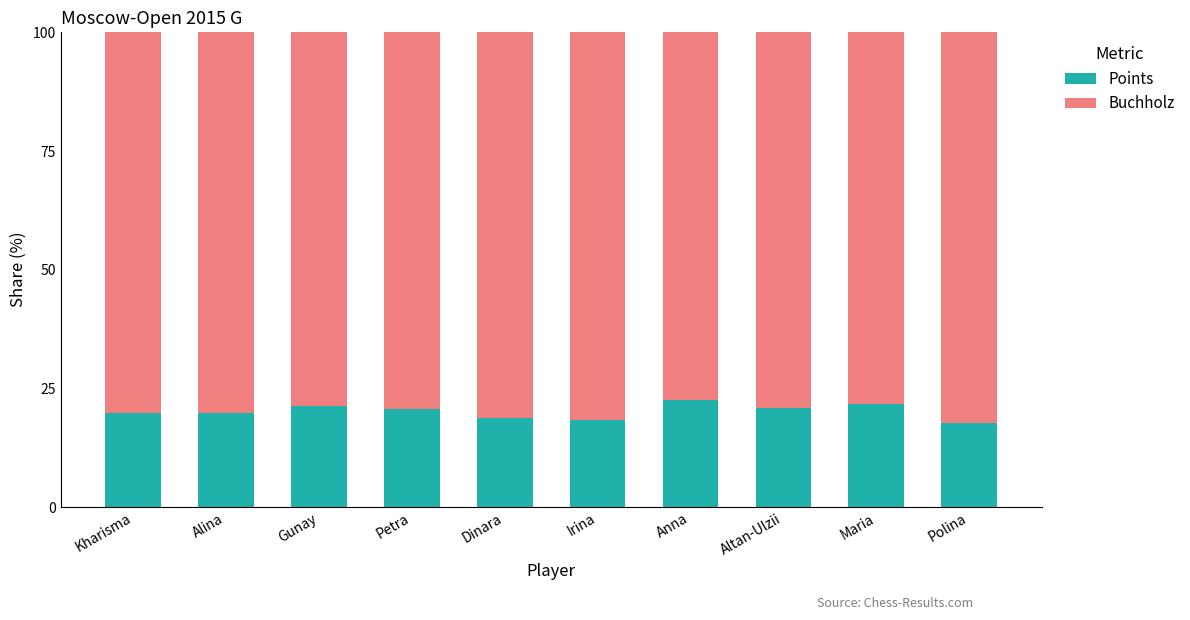

What is the total value across all series at Dinara?

100.0